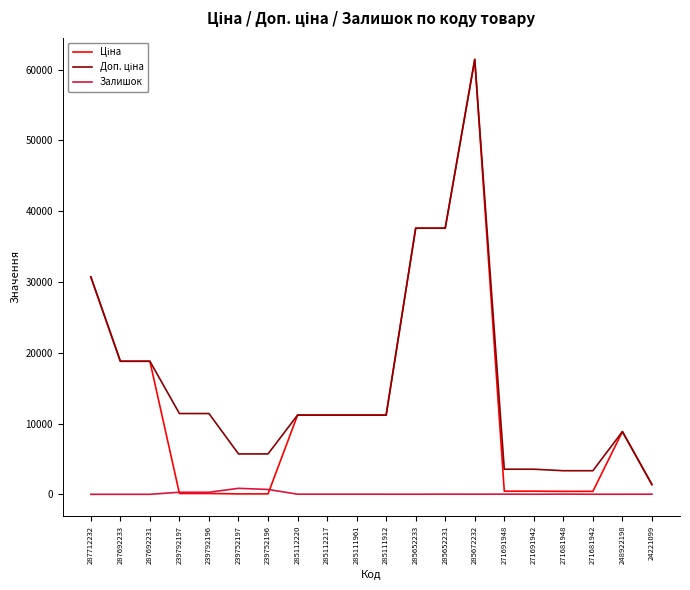

What is the spread (max minus min) of values at 287692233?

18796.8